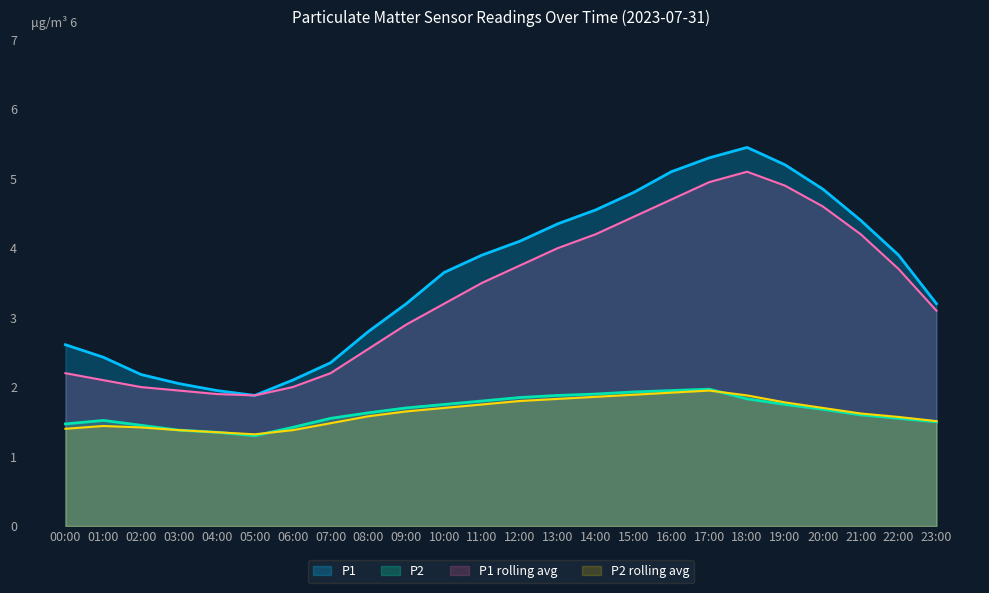

What is the label of the 1st point from the left?

00:00